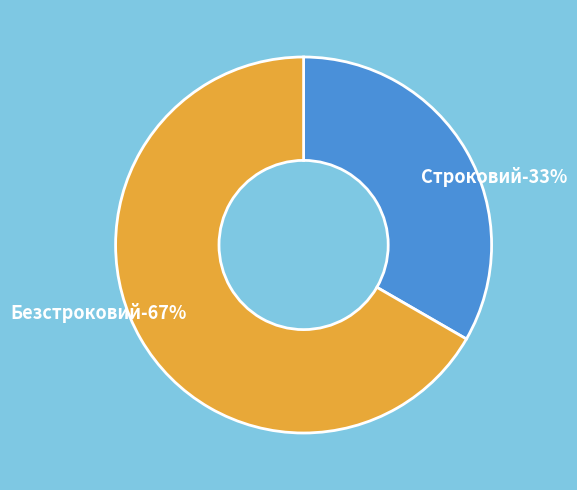

How much of the chart is everything except Строковий?

66.7%